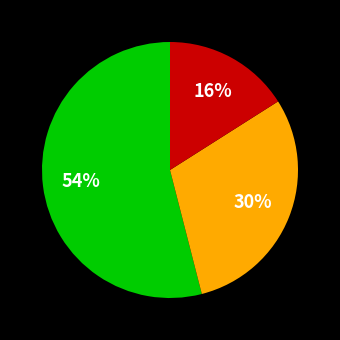

To the nearest percent, what is the difference between the largest and smallest slice percentages?

38%